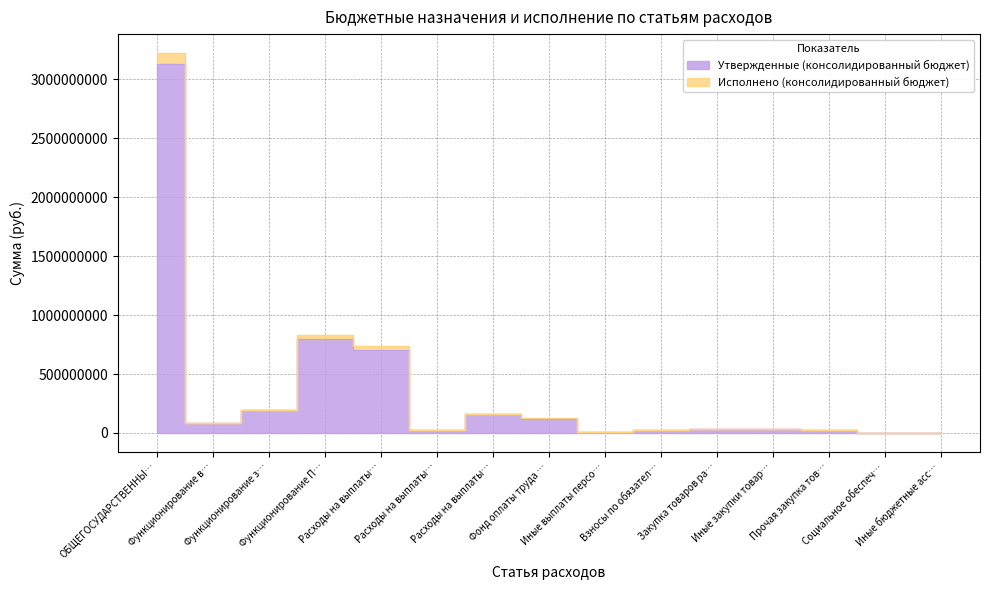

What is the label of the 3rd point from the left?

Функционирование з…